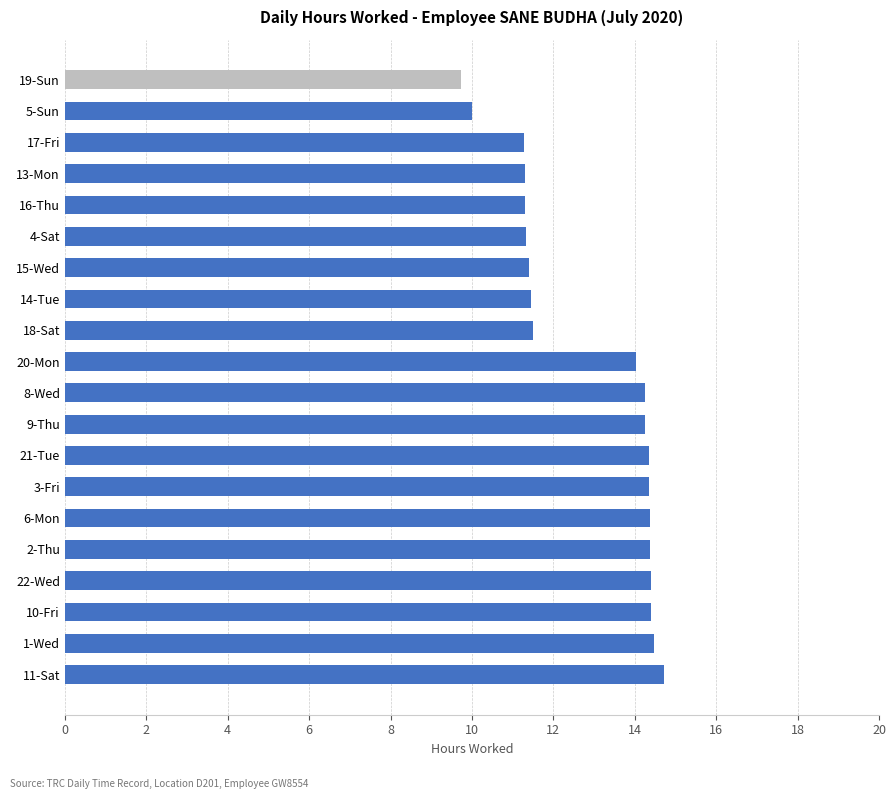

Approximately how many times larger is the value at 6-Mon compared to 2-Thu?

1.0